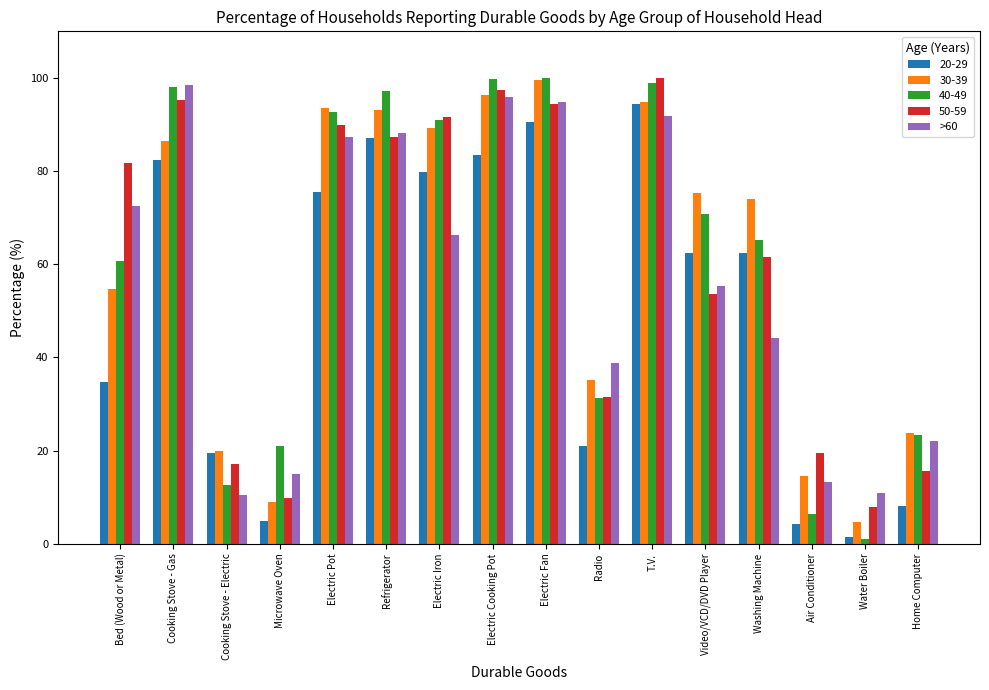

What is the spread (max minus min) of values at Cooking Stove - Electric?

9.6